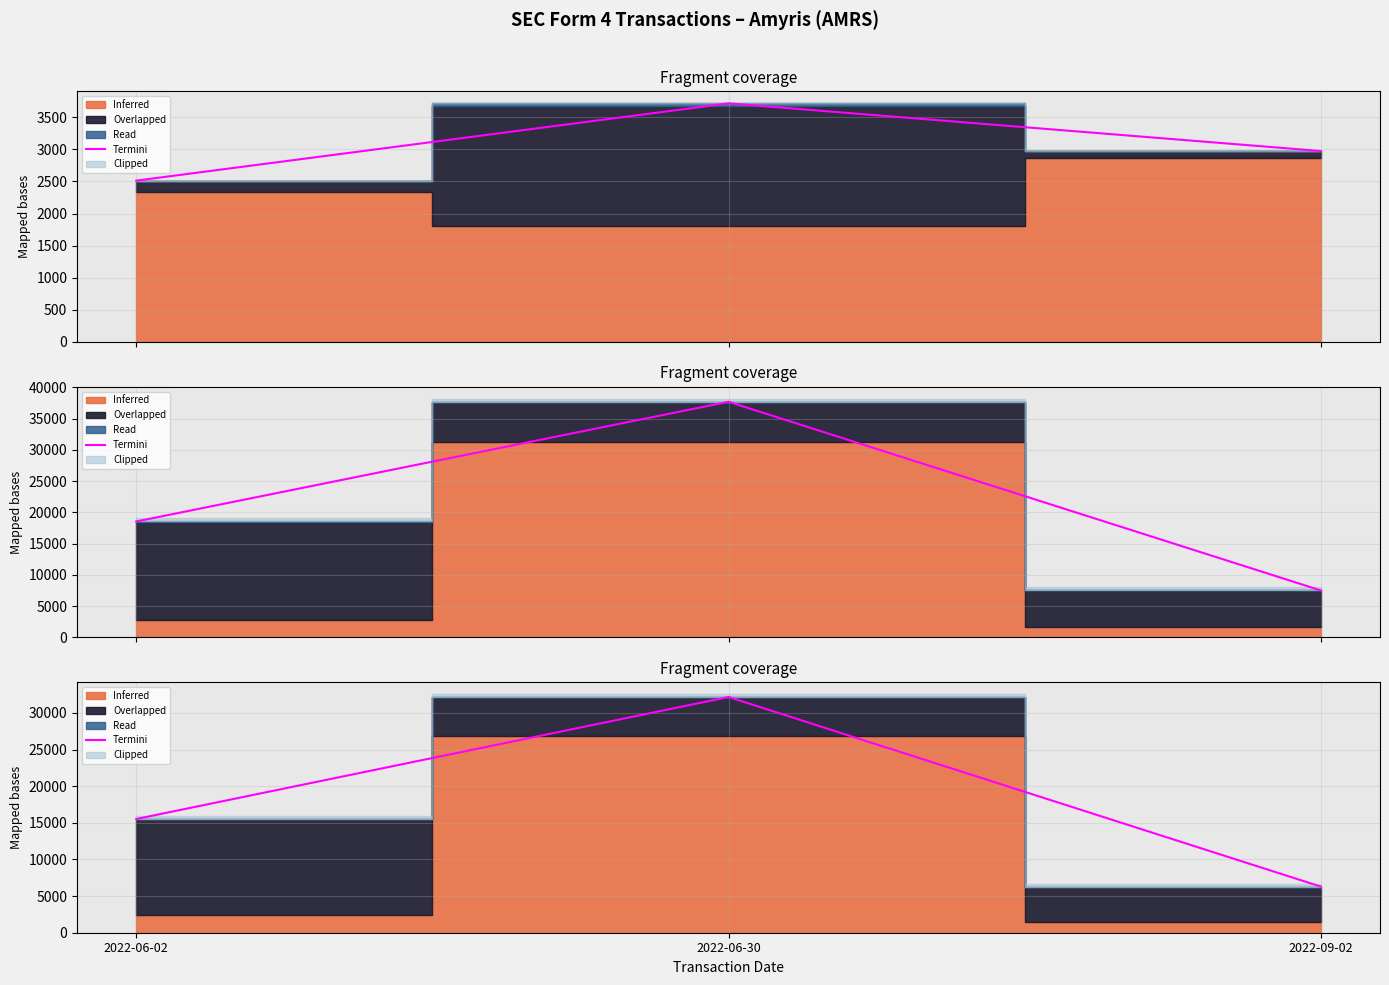

What value does the data have at 2022-06-02?

15518.8